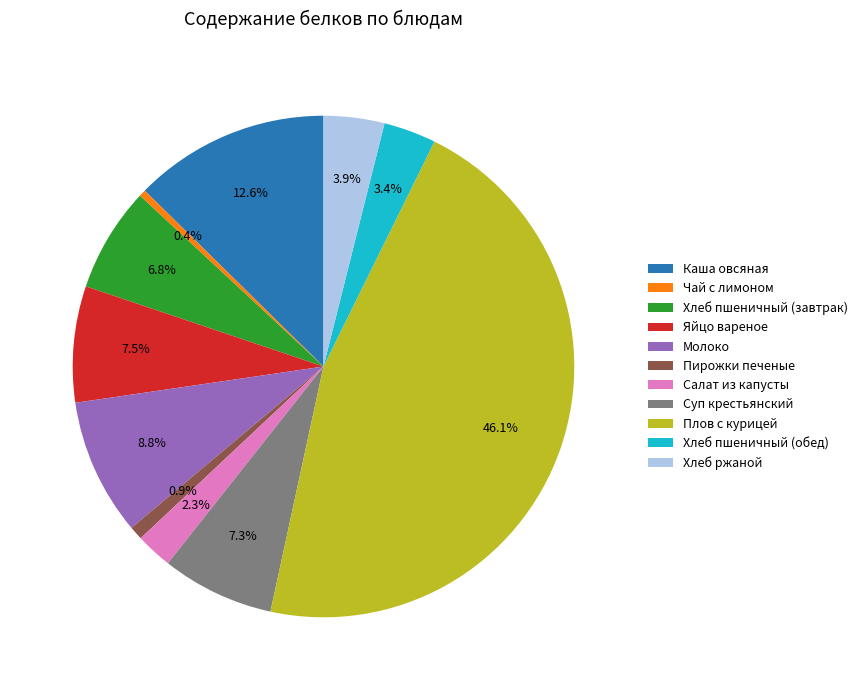

What percentage is NOT represented by Яйцо вареное?

92.5%